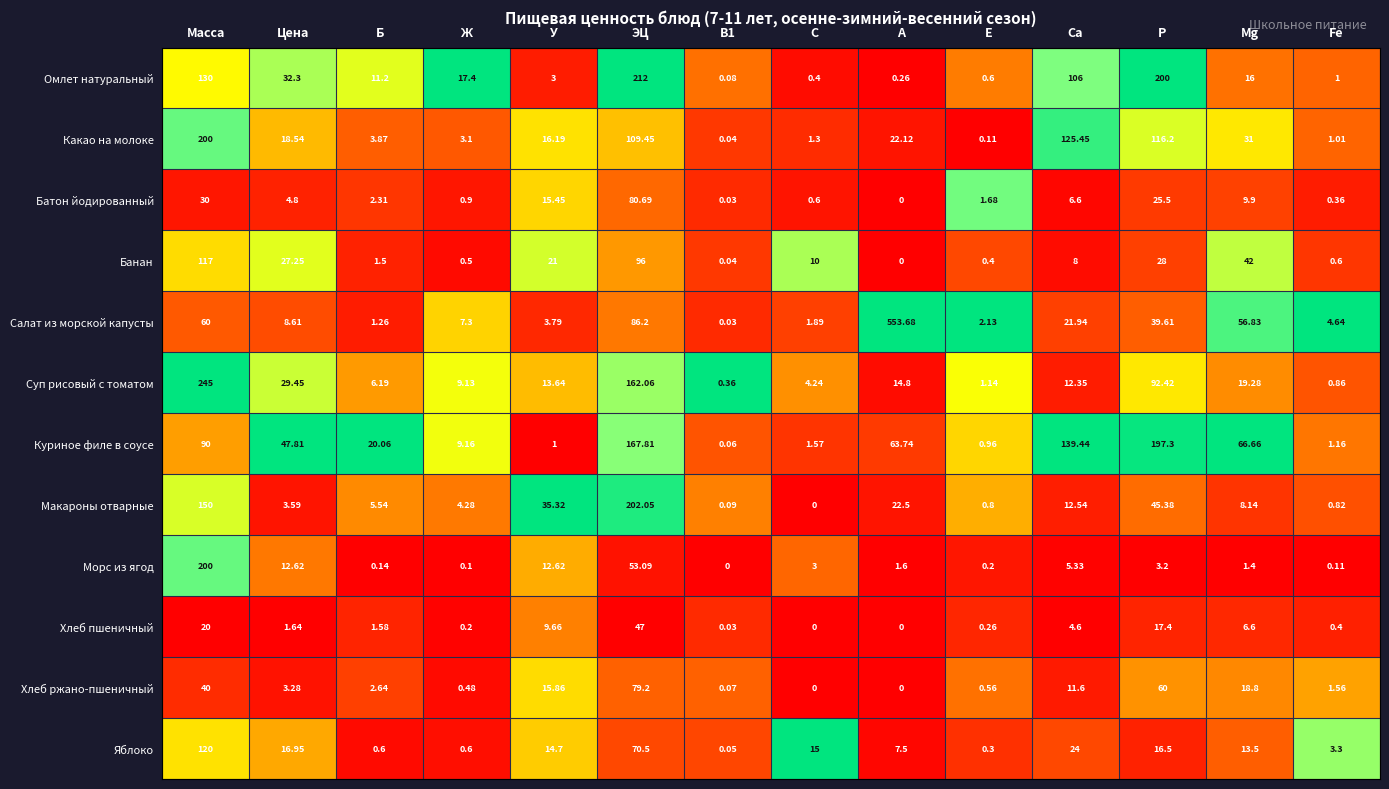

Which category has the lowest value in the Банан series?

А